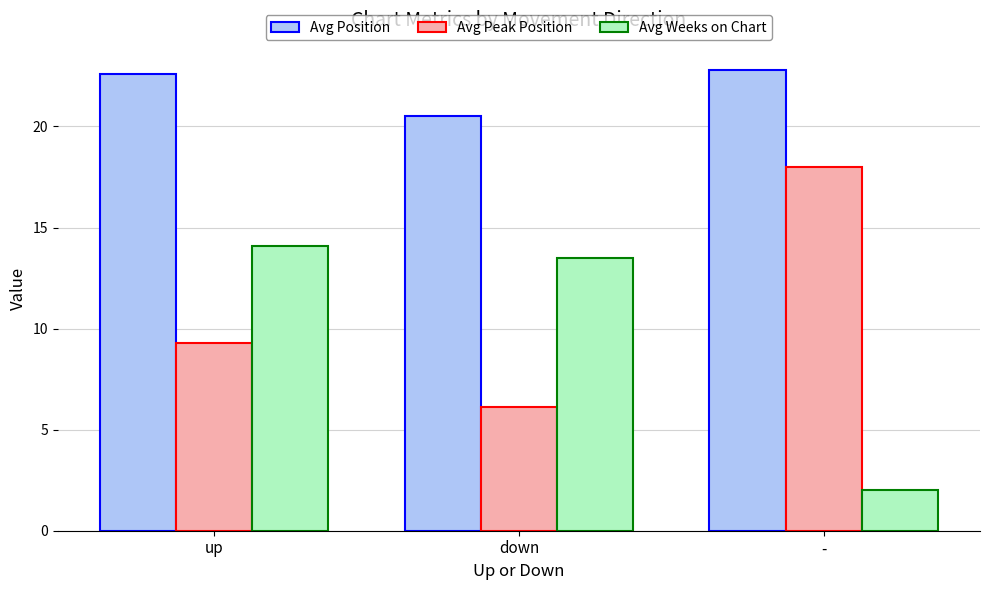

At which category does the chart reach its peak across all series?

-